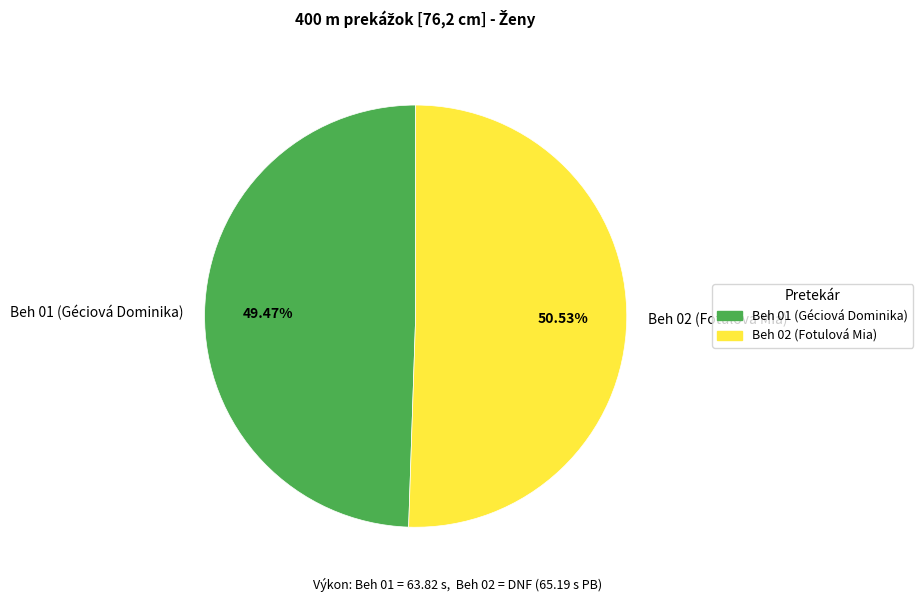

What percentage is NOT represented by Beh 01 (Géciová Dominika)?

50.5%